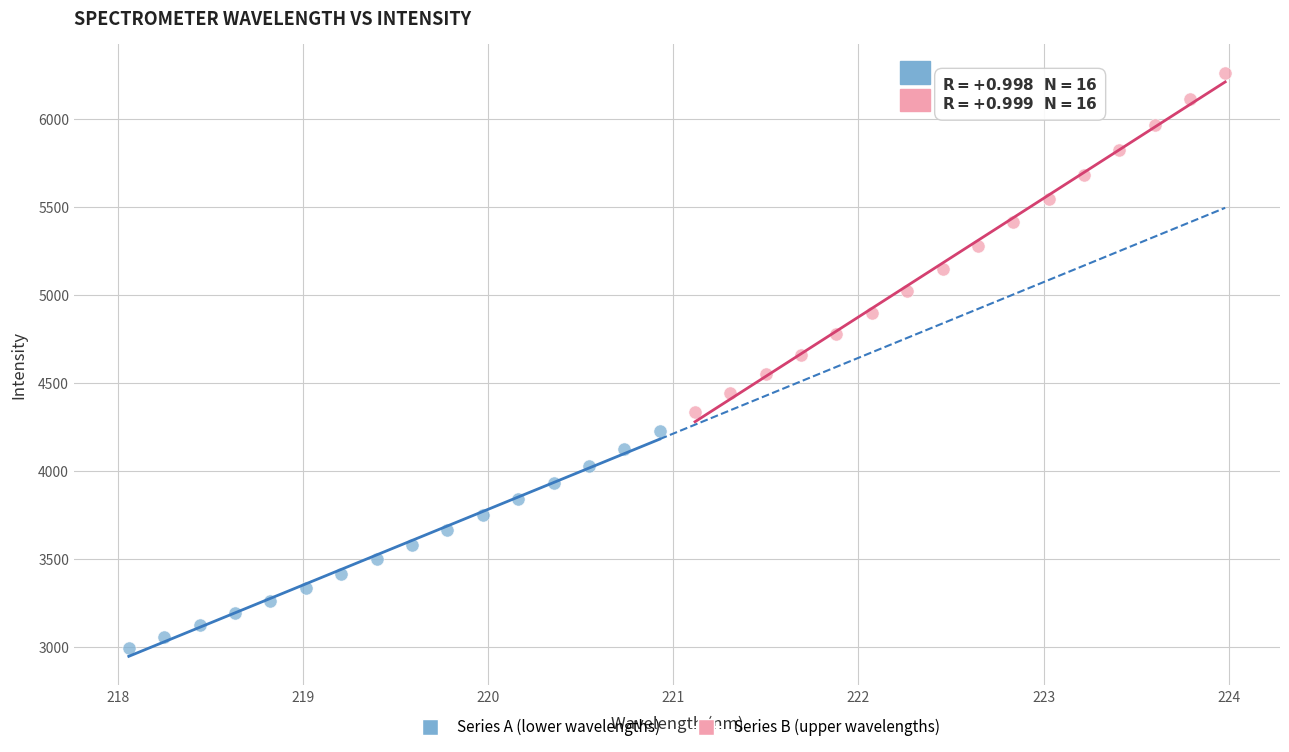

Which series has the largest Y range (max minus min)?

Series B (upper wavelengths)